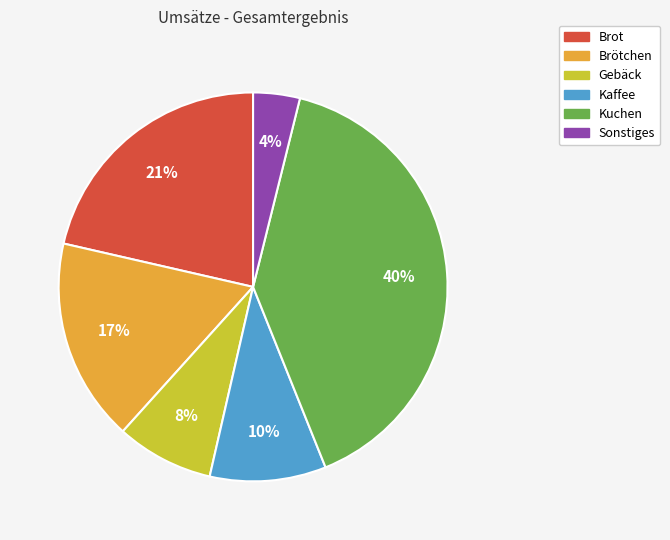

True or false: Kuchen accounts for 30% of the total.

False